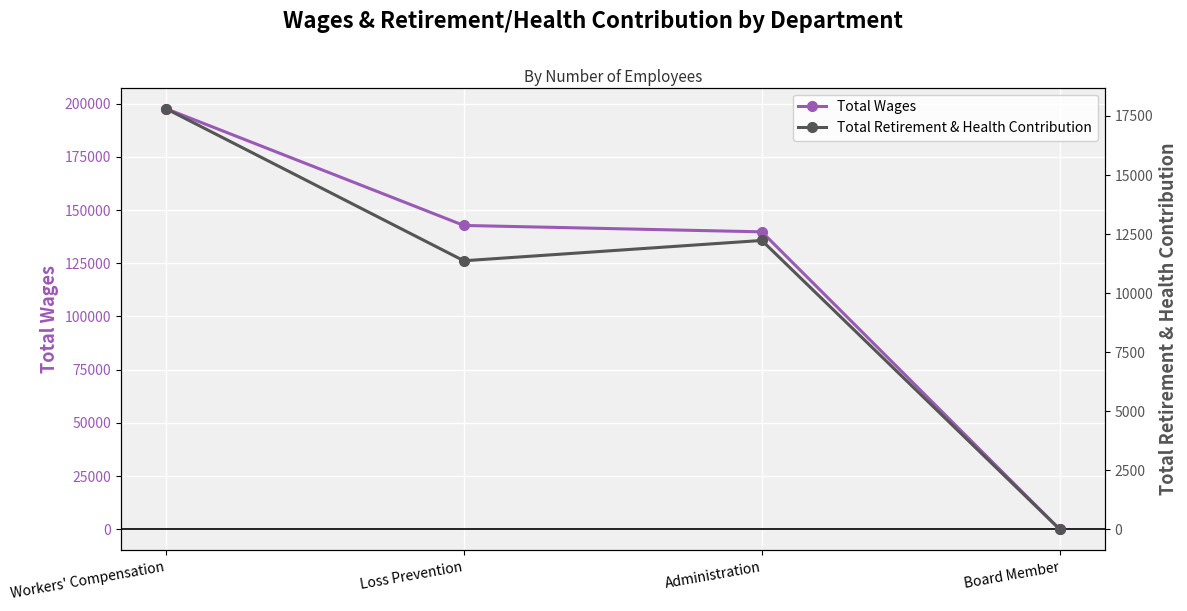

True or false: Total Wages has a value of 142764 at Loss Prevention.

True